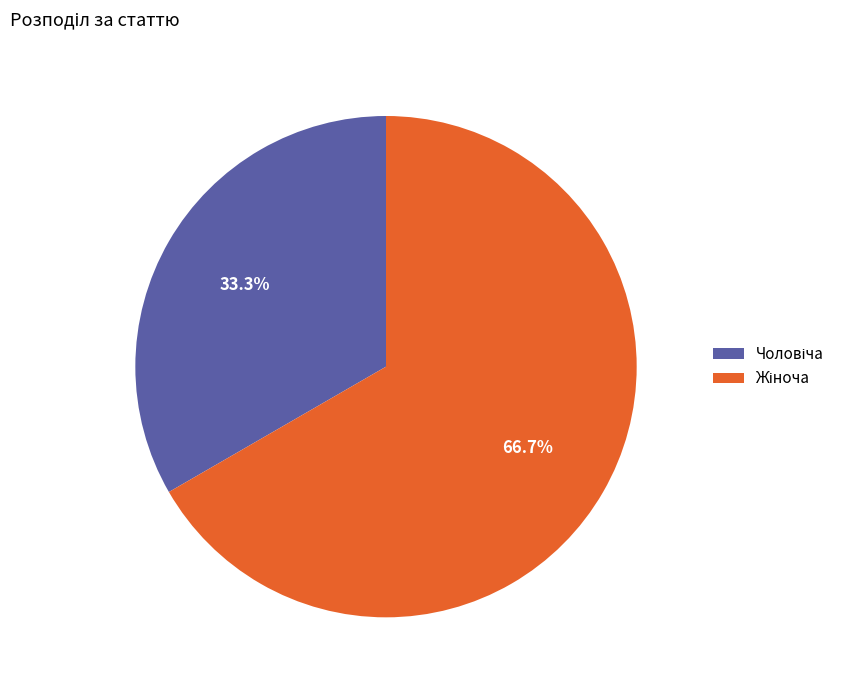

Does any single category account for the majority?

Yes